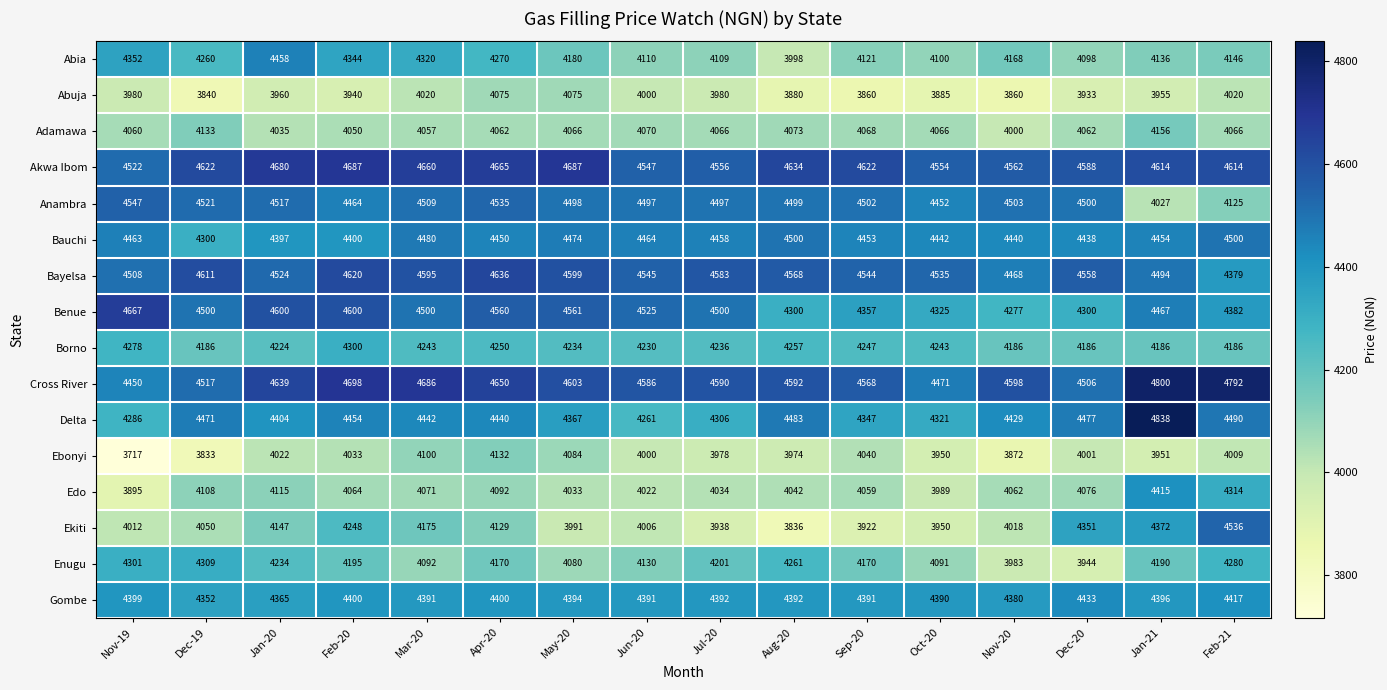

Which category has the highest value in the Enugu series?

Dec-19